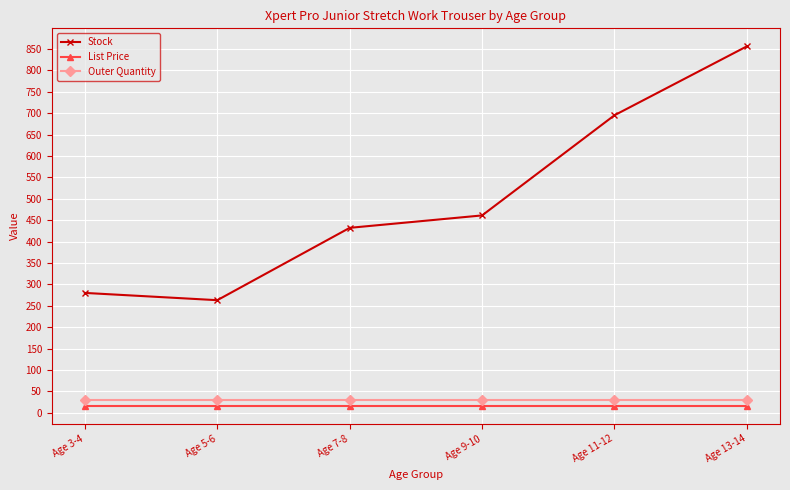

True or false: Stock has more than 2 interior local peaks.

False